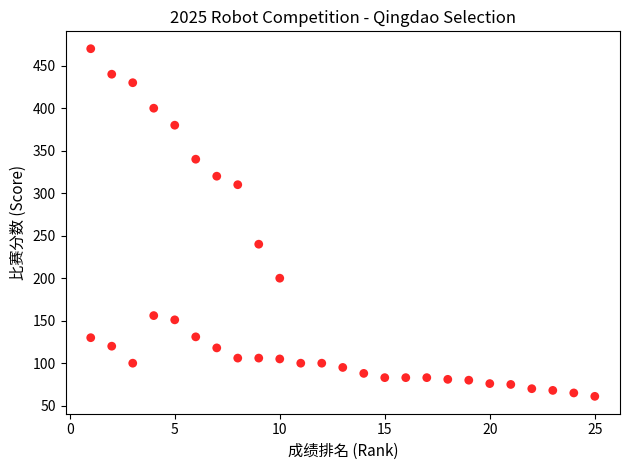

What Y value in the scatter plot is closest to 265?

240